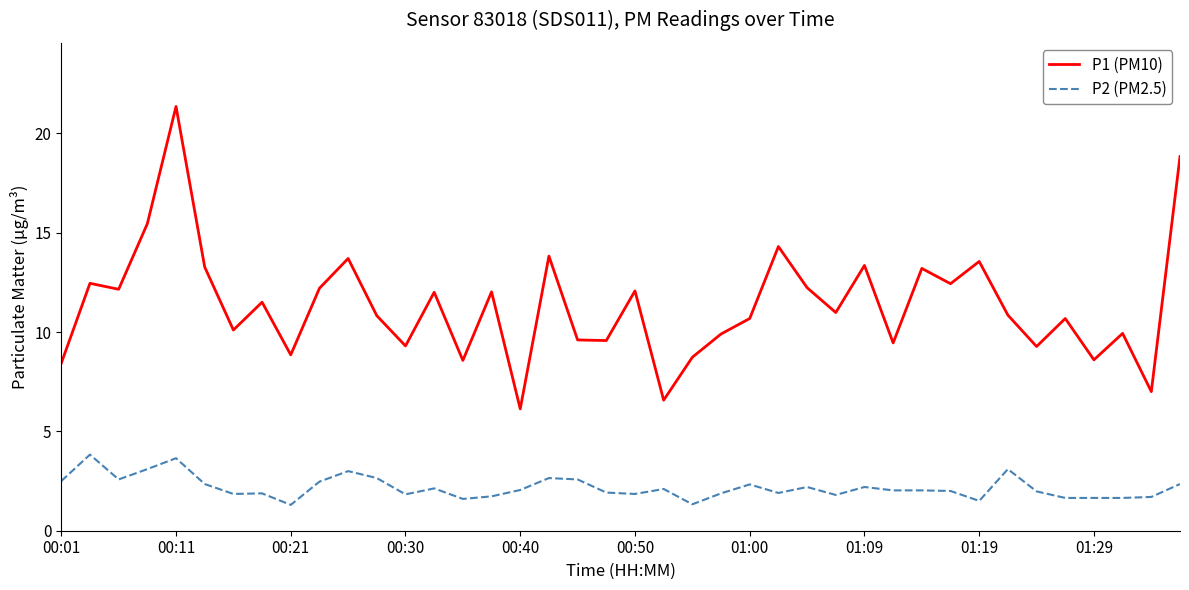

True or false: P2 (PM2.5) and P1 (PM10) cross at least once.

False